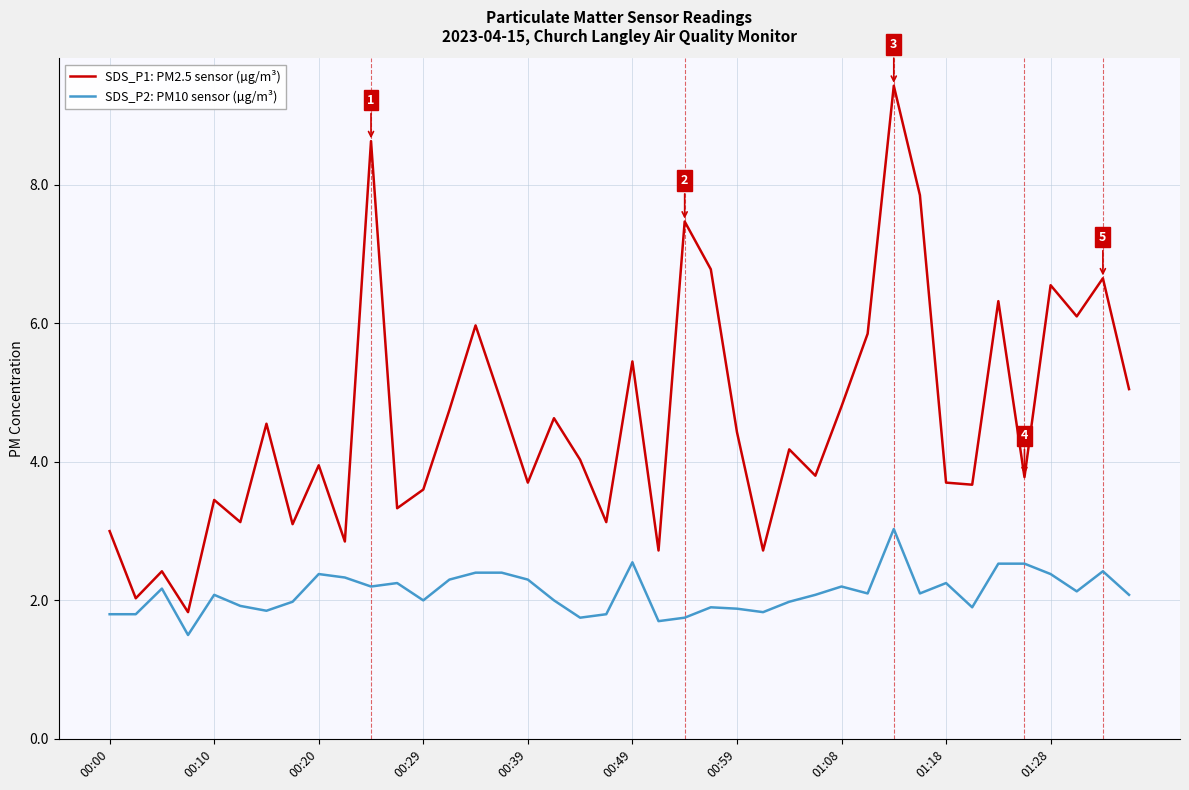

Rank the series by their maximum value, from highest to lowest.

SDS_P1: PM2.5 sensor (µg/m³), SDS_P2: PM10 sensor (µg/m³)